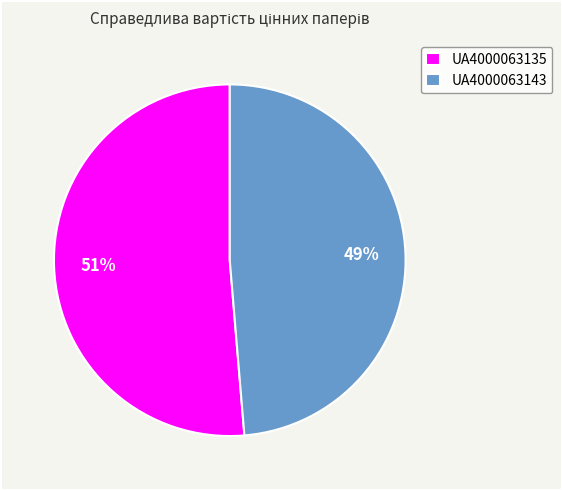

Is the sum of UA4000063143 and UA4000063135 greater than half?

Yes